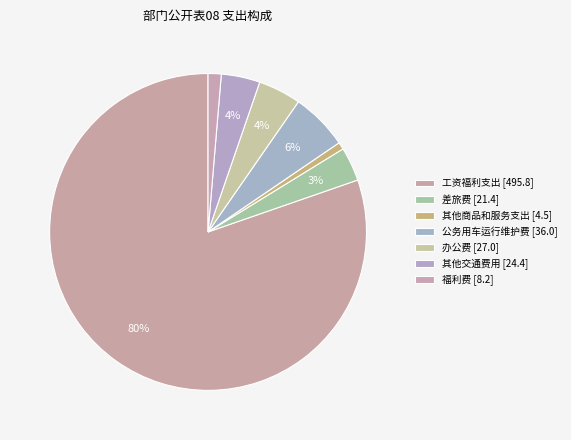

The 办公费 slice represents 4% of the pie. True or false?

True